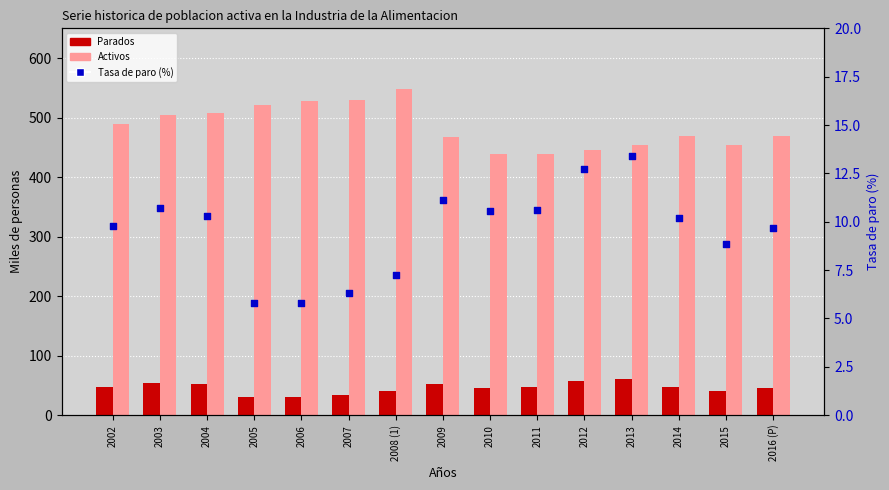

Which series contains the lowest Y value?

Tasa de paro (%)